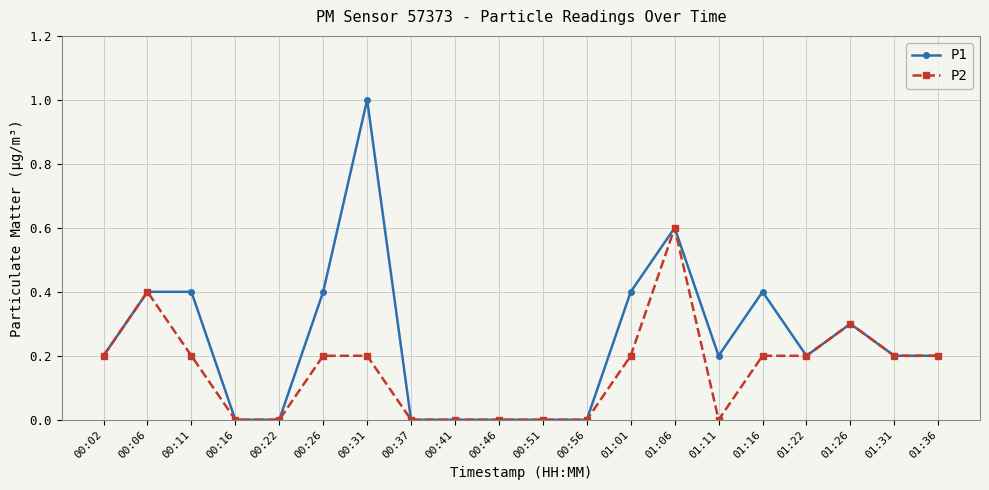

True or false: P2 has more than 2 interior local peaks.

True